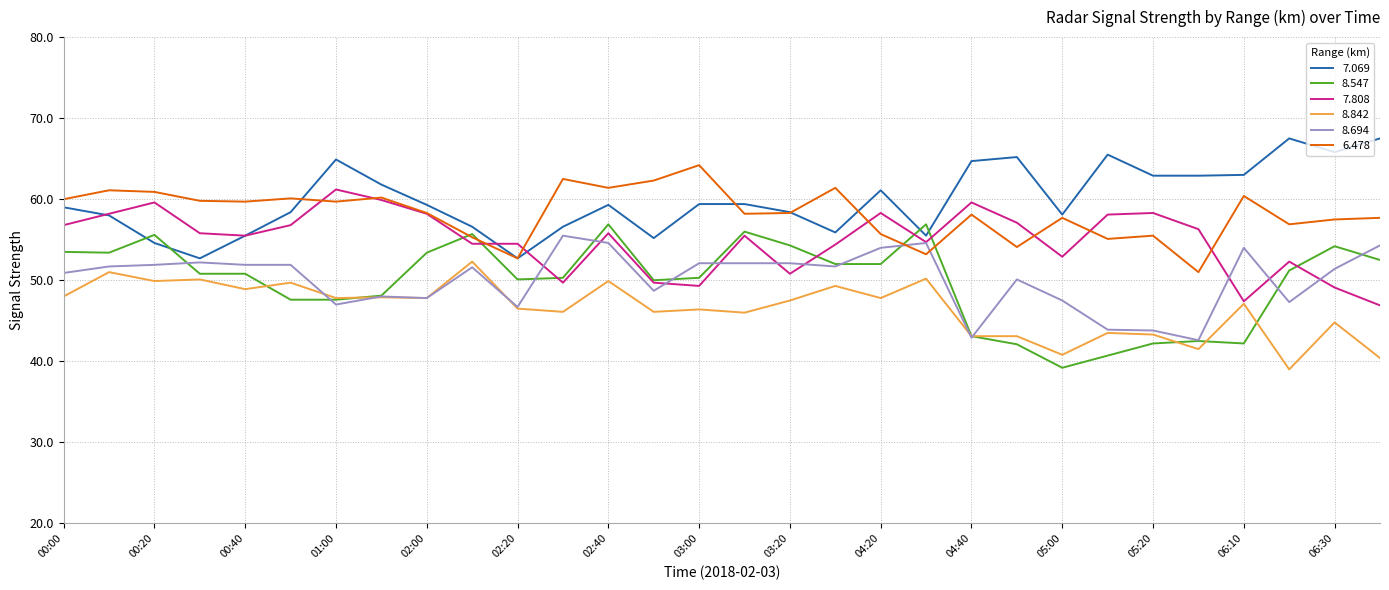

Which series has the largest range (max minus min)?

8.547